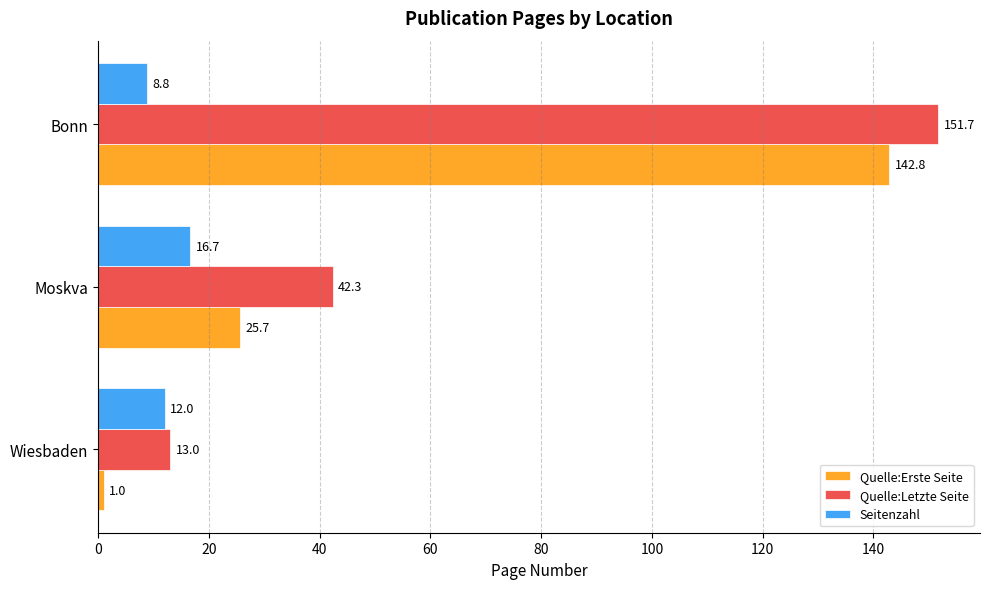

What is the sum of the Seitenzahl values at Moskva and Wiesbaden?

28.7